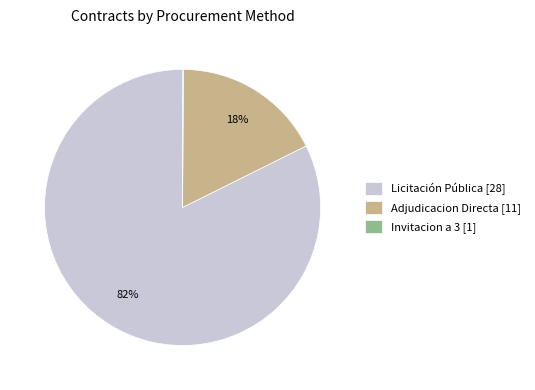

Is the sum of Licitación Pública [28] and Adjudicacion Directa [11] greater than half?

Yes